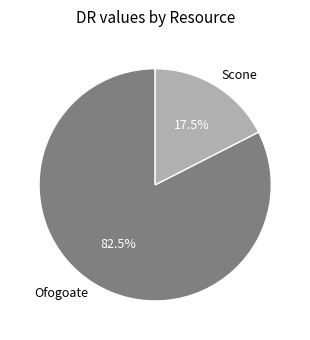

Count the number of slices in the pie.

2